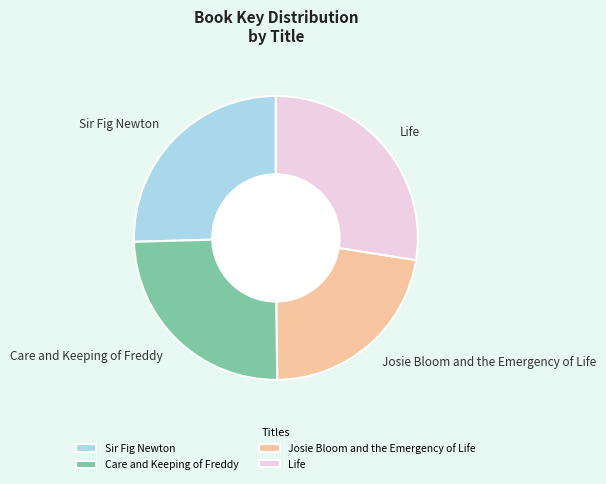

How many segments does this pie chart have?

4